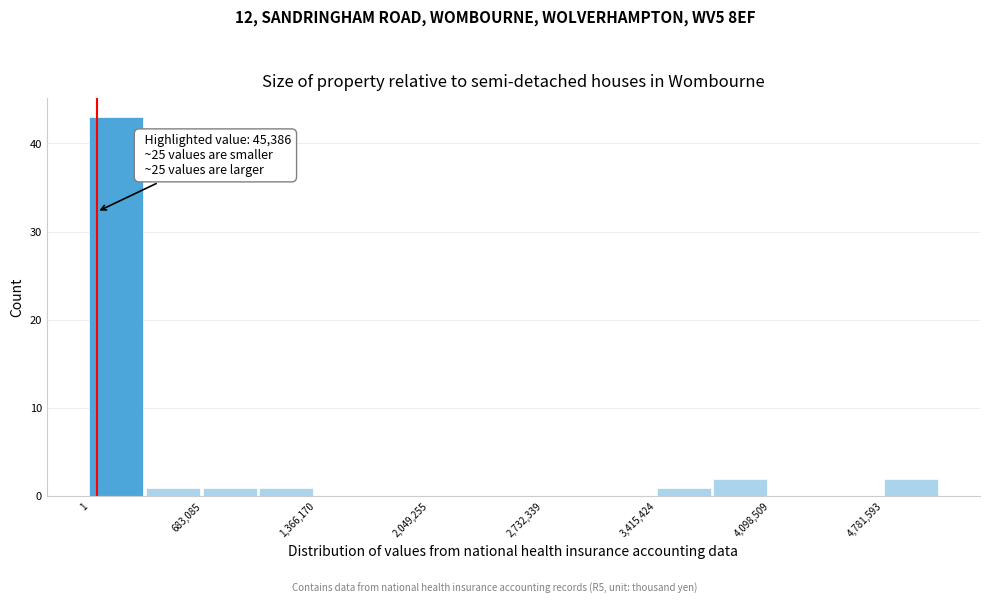

Read against the x-axis, roughly where is the centre of the tallest bar?

200000